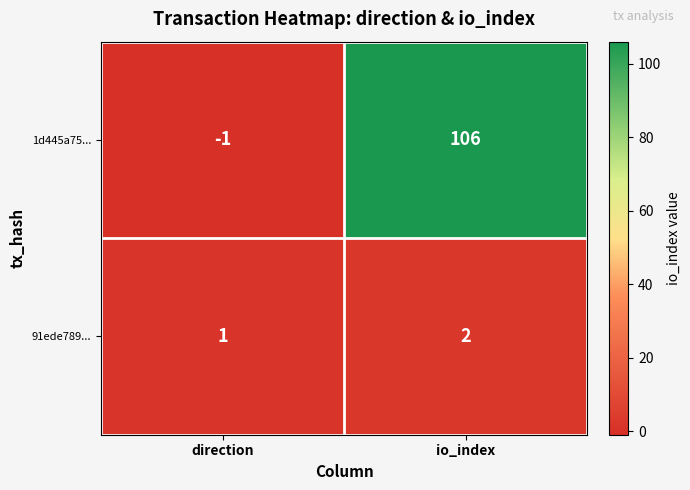

The value of 91ede789... at io_index is 2. True or false?

True